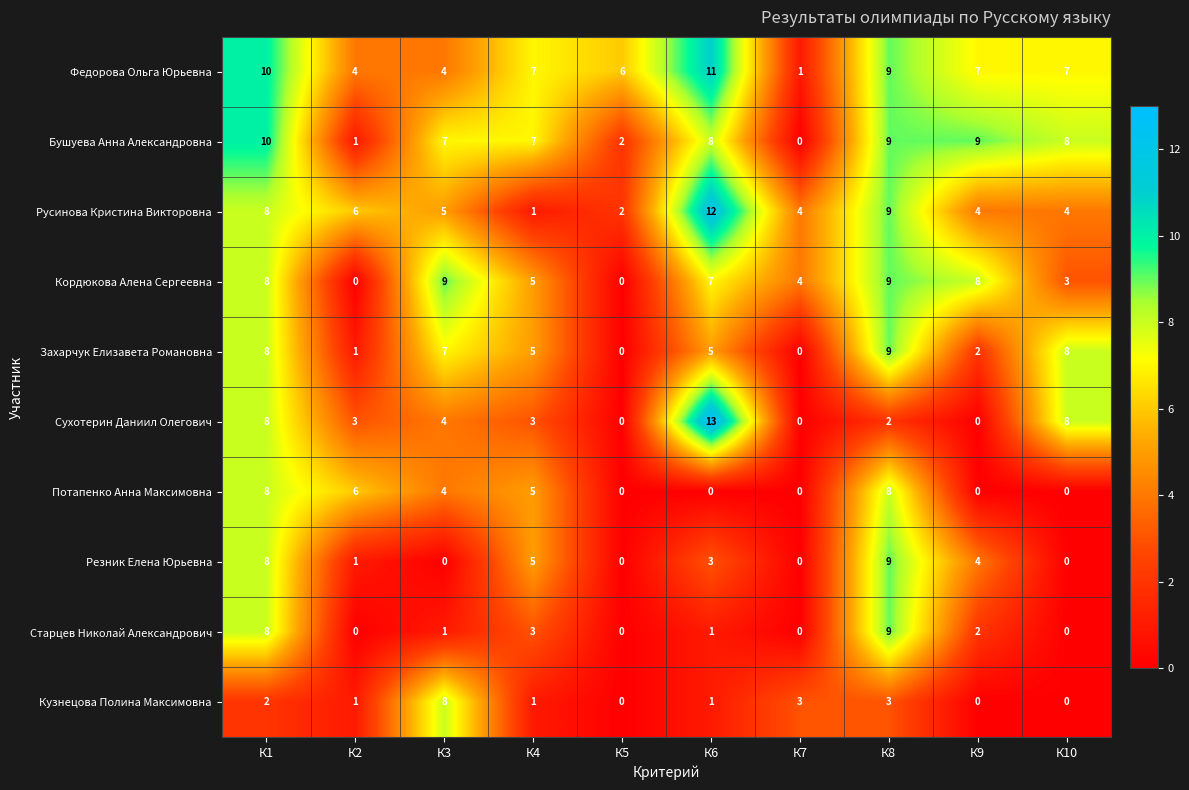

What is the difference between the maximum and minimum values in the Старцев Николай Александрович series?

9